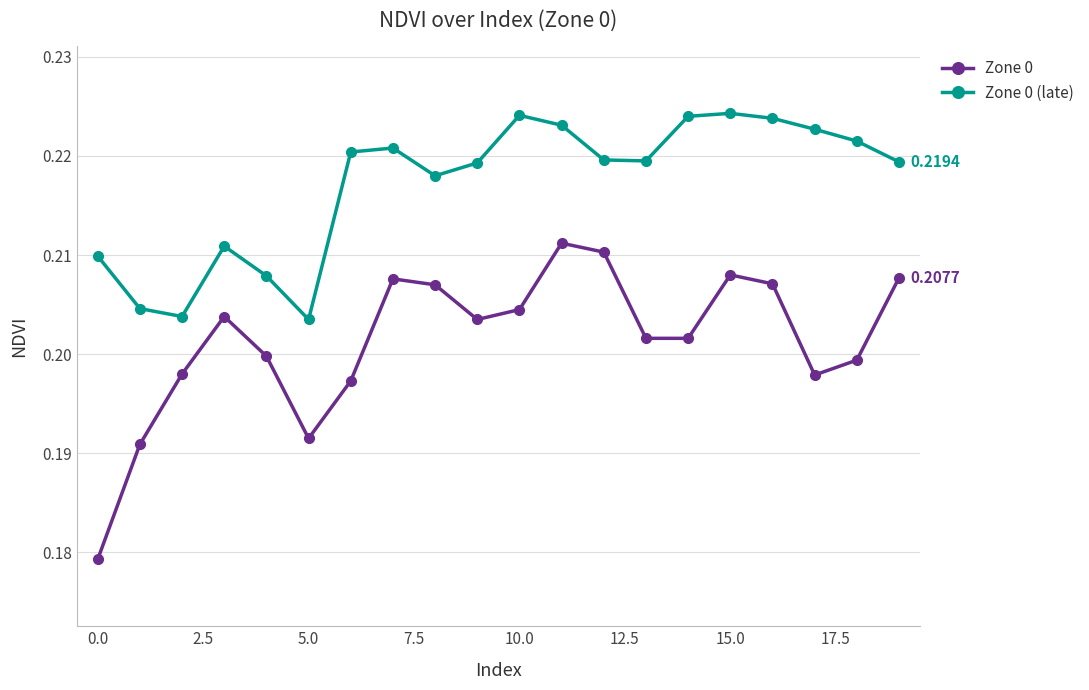

How many interior local peaks does the Zone 0 (late) series have?

4